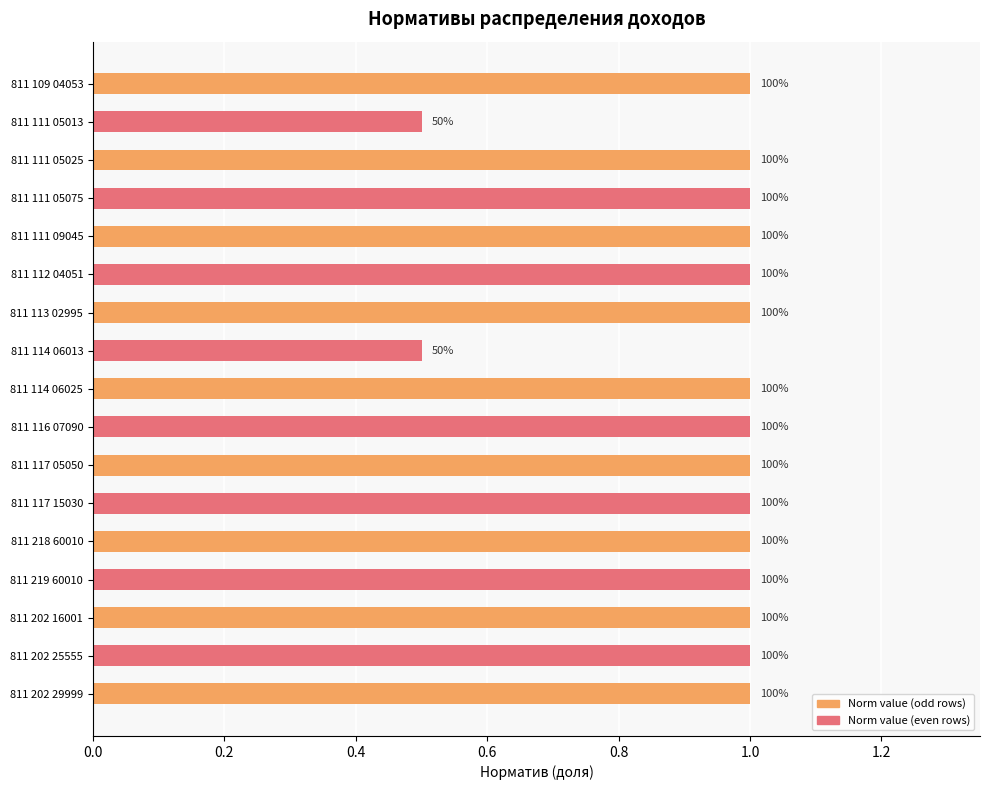

How many bars are there in total?

17